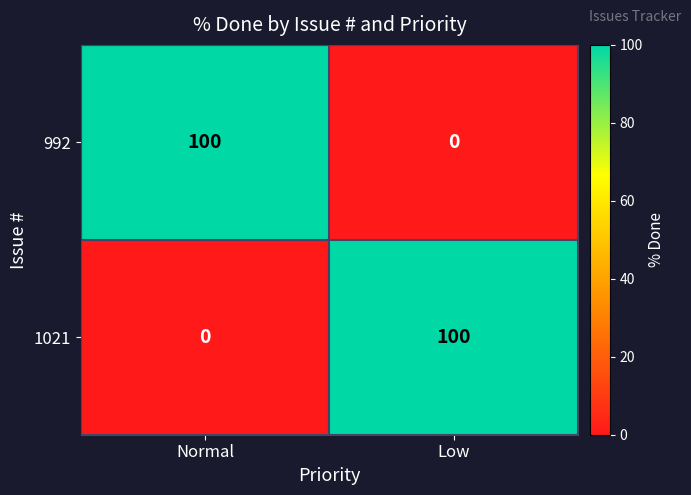

The 1021 series shows 60 at Low. True or false?

False